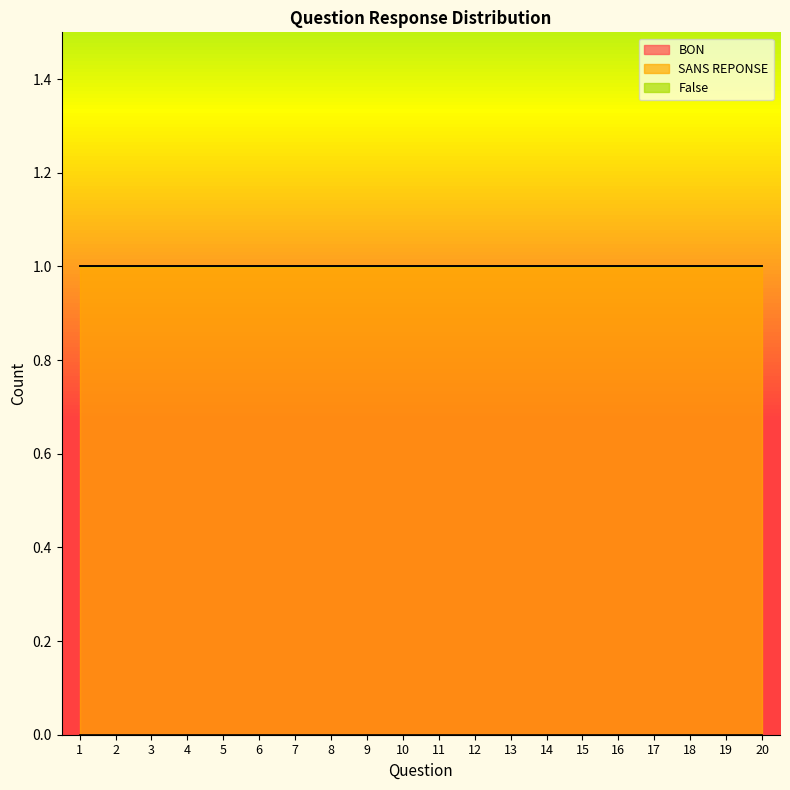

Reading left to right, extract all data points from this chart.

BON: 1=0	2=0	3=0	4=0	5=0	6=0	7=0	8=0	9=0	10=0	11=0	12=0	13=0	14=0	15=0	16=0	17=0	18=0	19=0	20=0
SANS REPONSE: 1=1	2=1	3=1	4=1	5=1	6=1	7=1	8=1	9=1	10=1	11=1	12=1	13=1	14=1	15=1	16=1	17=1	18=1	19=1	20=1
False: 1=0	2=0	3=0	4=0	5=0	6=0	7=0	8=0	9=0	10=0	11=0	12=0	13=0	14=0	15=0	16=0	17=0	18=0	19=0	20=0